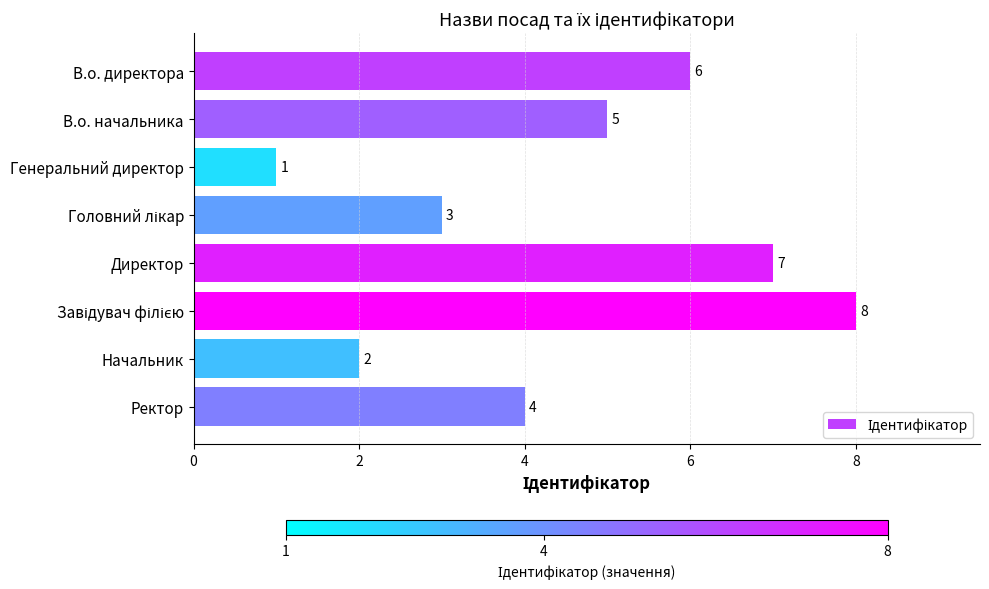

Reading top to bottom, list all the values displayed in this chart.

6	5	1	3	7	8	2	4